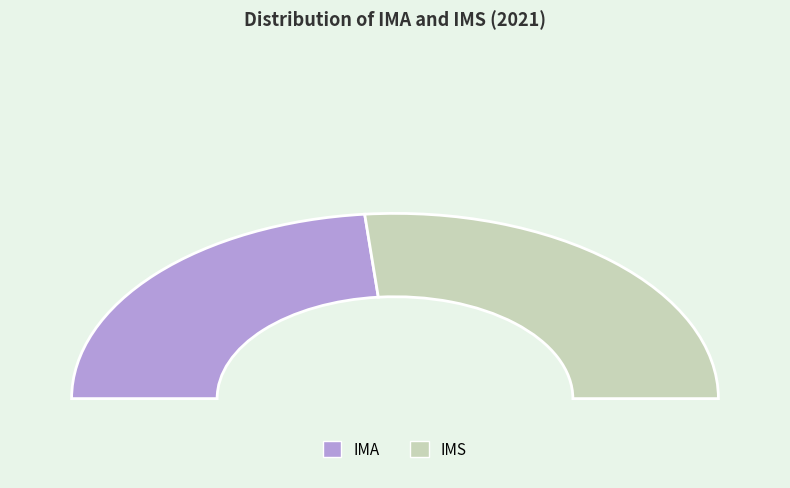

What is the largest slice in the pie chart?

IMS